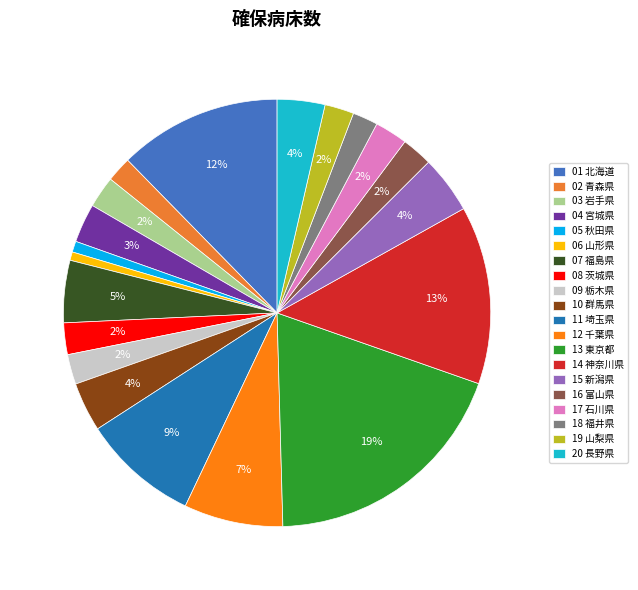

Does 08 茨城県 represent more than half of the total?

No